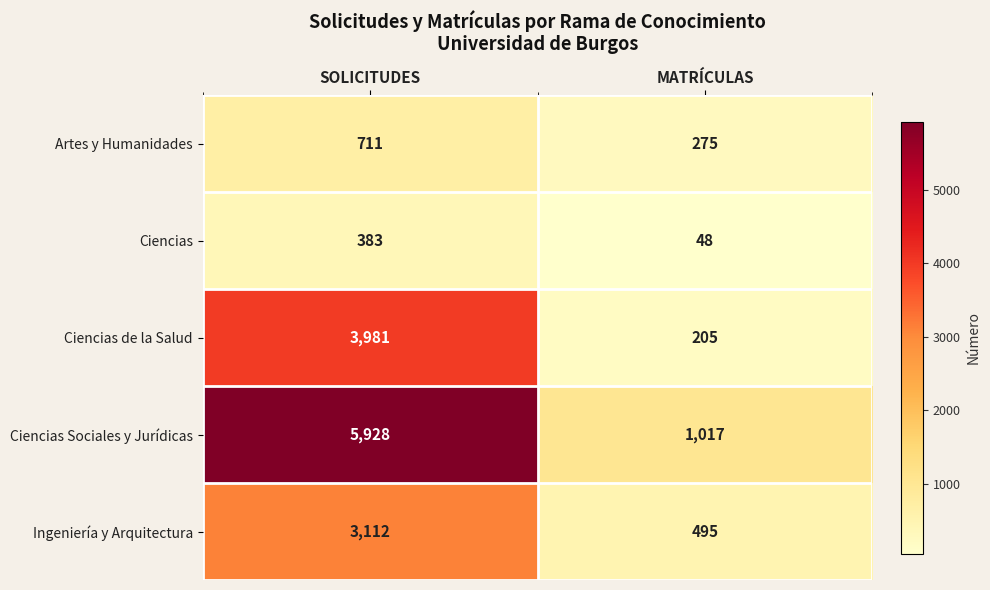

Which series has the largest total across all categories?

Ciencias Sociales y Jurídicas